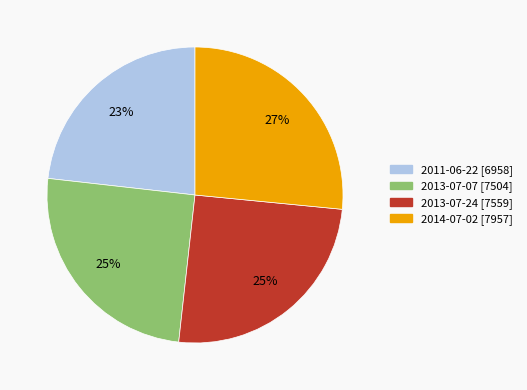

Which has a higher value, 2011-06-22 [6958] or 2013-07-24 [7559]?

2013-07-24 [7559]